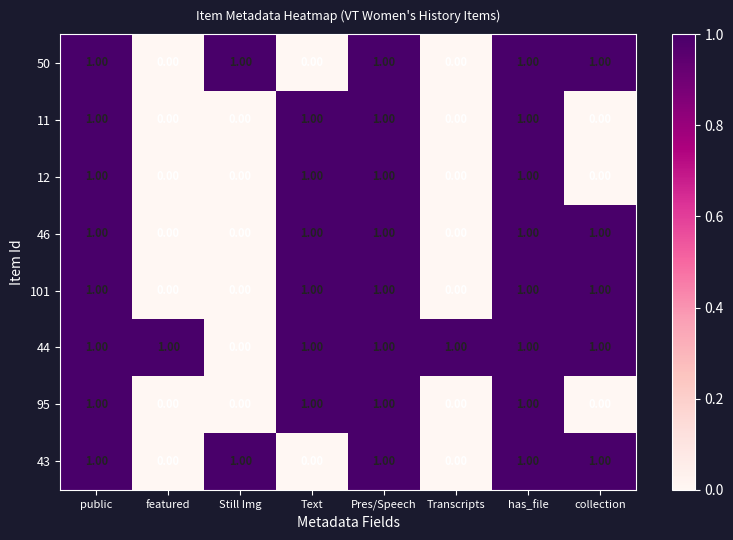

Is the value of 11 at Text greater than the value of 12 at collection?

Yes